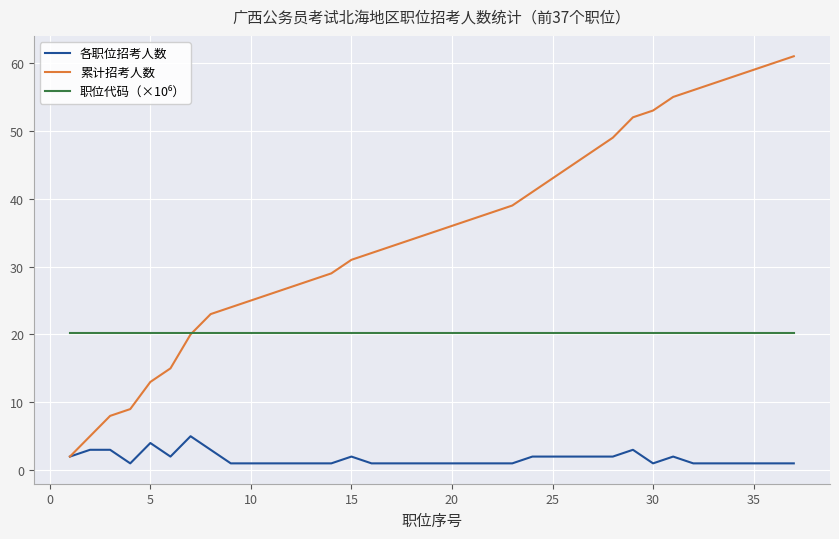

Which series has the largest total across all categories?

累计招考人数